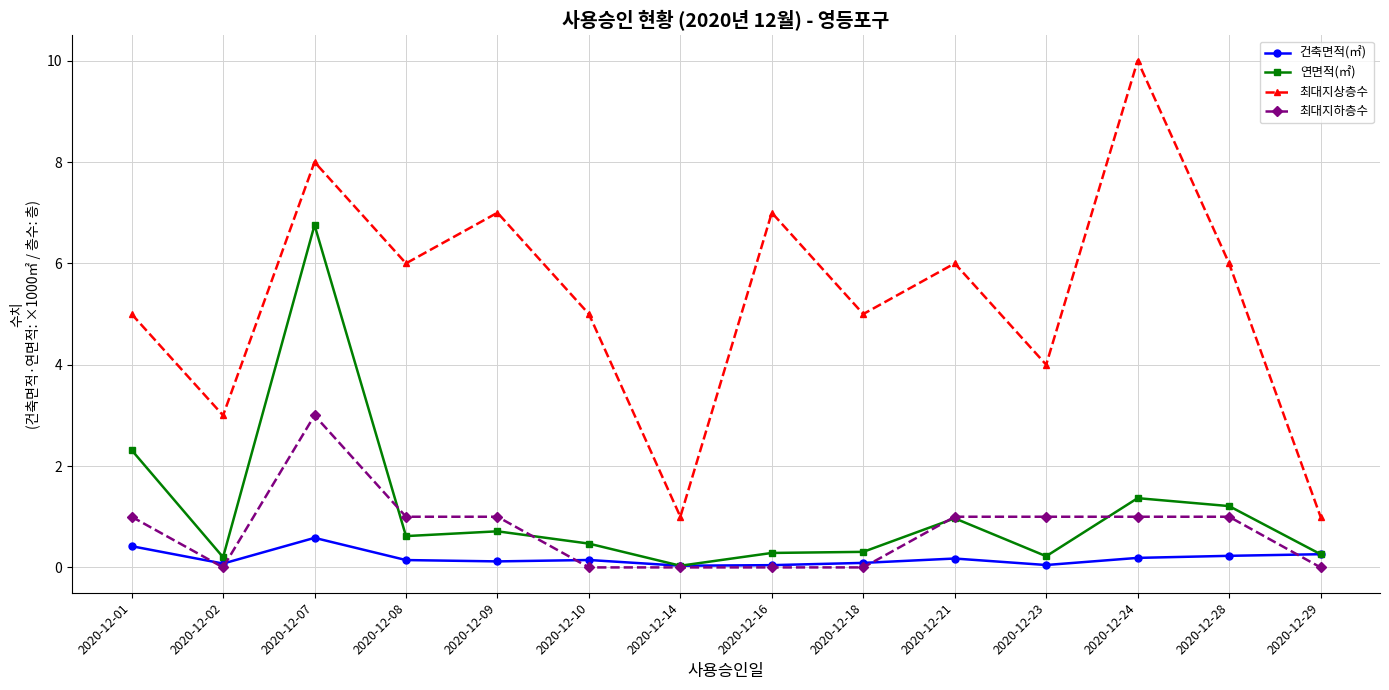

True or false: 건축면적(㎡) has more than 0 points higher than both neighbors.

True